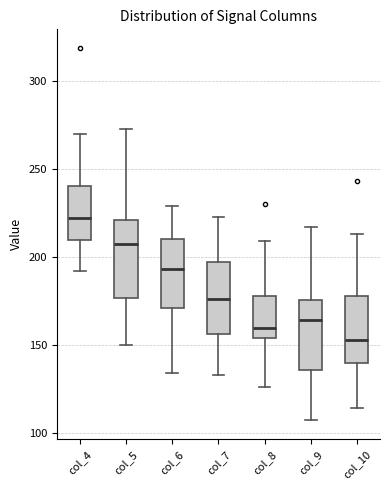

Reading left to right, read every box against the y-axis: the position of its median line, the range the box covers, and the ends of its whiskers. The values are not printed on the chart, so give them approximately, as read against the axis.

col_4: median 225, box 210 to 240, whiskers 190 to 270
col_5: median 210, box 175 to 220, whiskers 150 to 275
col_6: median 195, box 170 to 210, whiskers 135 to 230
col_7: median 175, box 155 to 195, whiskers 135 to 225
col_8: median 160, box 155 to 180, whiskers 125 to 210
col_9: median 165, box 135 to 175, whiskers 105 to 215
col_10: median 155, box 140 to 180, whiskers 115 to 215